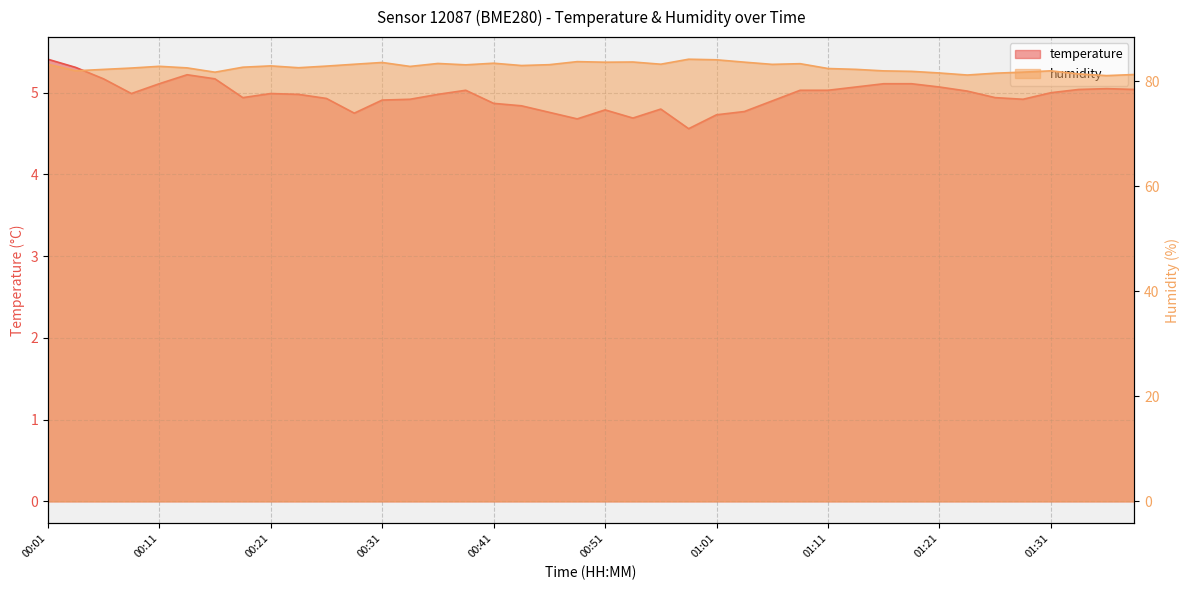

Does the chart display data point markers on the line(s)?

No